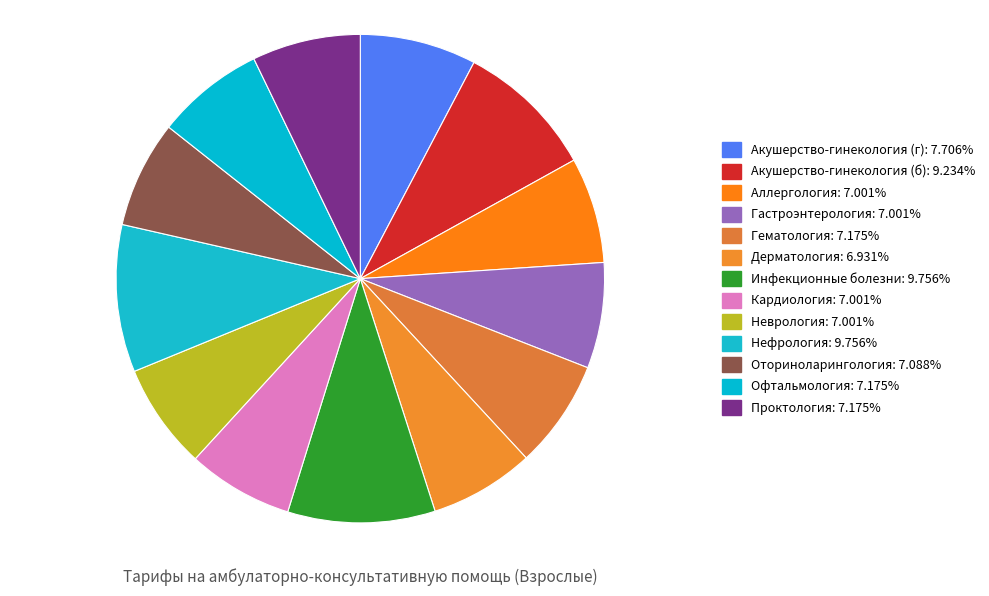

What percentage is NOT represented by Гастроэнтерология?

93.0%